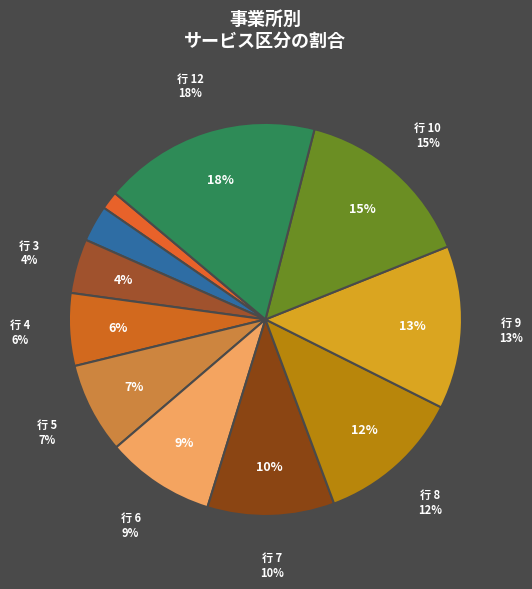

Does 8 account for over 50% of the chart?

No